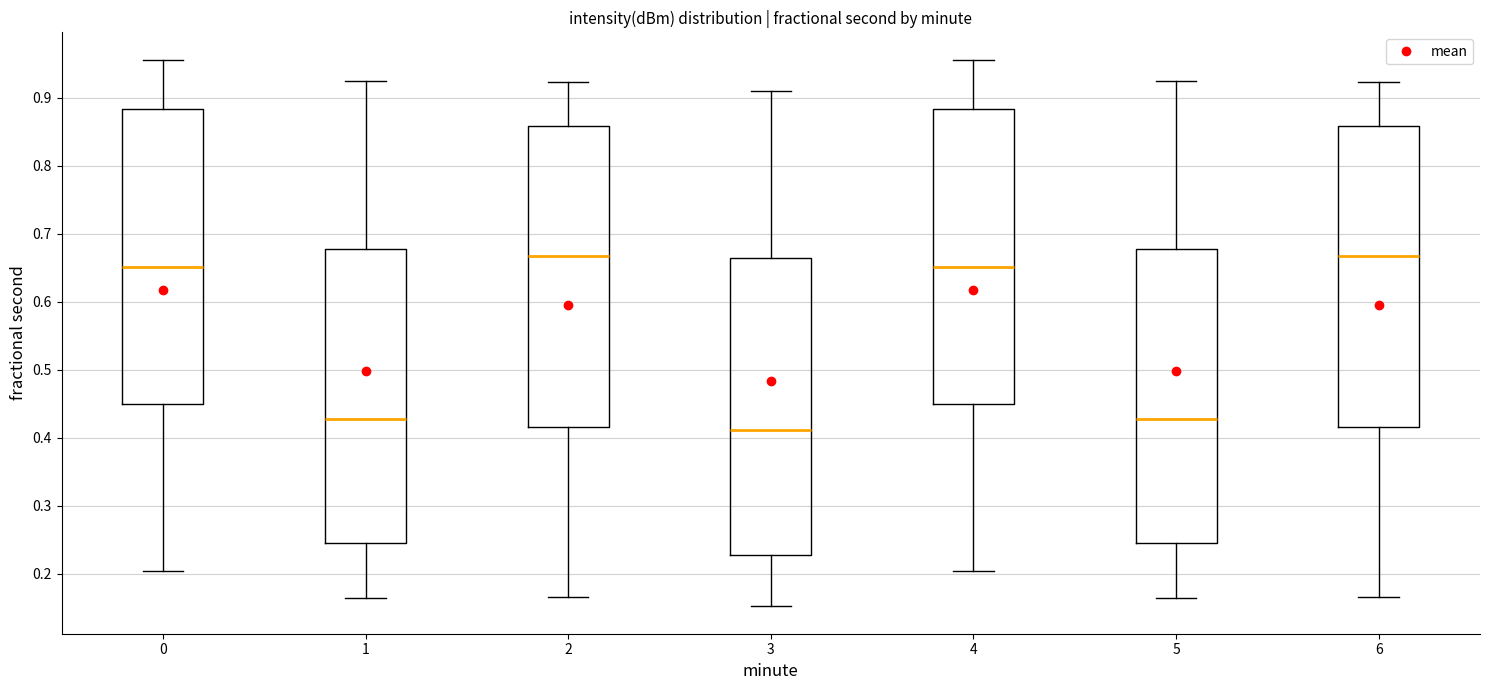

Reading left to right, read every box against the y-axis: the position of its median line, the range the box covers, and the ends of its whiskers. The values are not printed on the chart, so give them approximately, as read against the axis.

0: median 0.65, box 0.45 to 0.88, whiskers 0.20 to 0.96
1: median 0.43, box 0.25 to 0.68, whiskers 0.16 to 0.92
2: median 0.67, box 0.42 to 0.86, whiskers 0.17 to 0.92
3: median 0.41, box 0.23 to 0.66, whiskers 0.15 to 0.91
4: median 0.65, box 0.45 to 0.88, whiskers 0.20 to 0.96
5: median 0.43, box 0.25 to 0.68, whiskers 0.16 to 0.92
6: median 0.67, box 0.42 to 0.86, whiskers 0.17 to 0.92